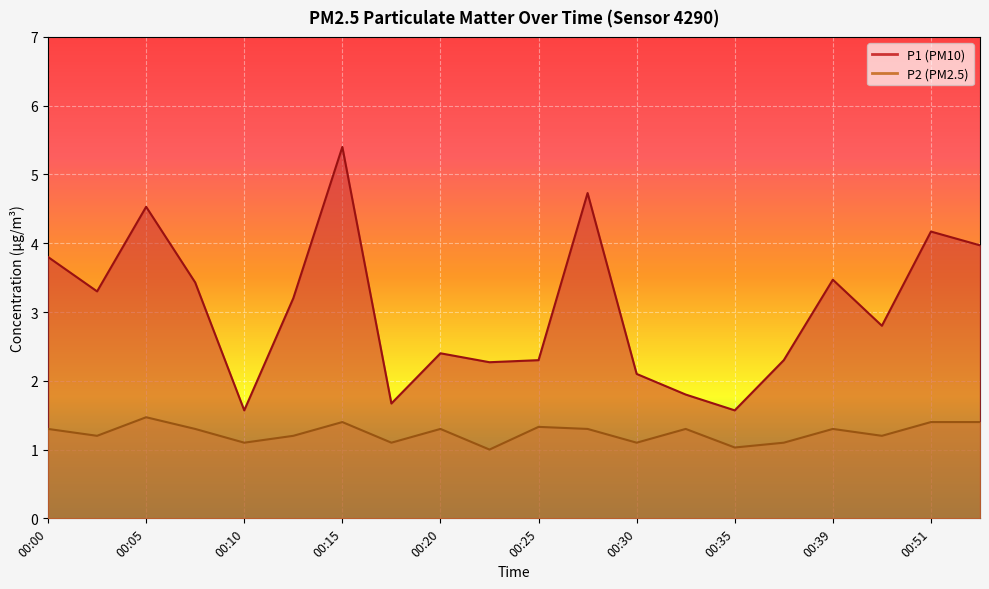

List the labels in order of P2 value, smallest first.

00:22, 00:35, 00:10, 00:17, 00:30, 00:37, 00:02, 00:12, 00:49, 00:00, 00:07, 00:20, 00:27, 00:32, 00:39, 00:25, 00:15, 00:51, 00:54, 00:05